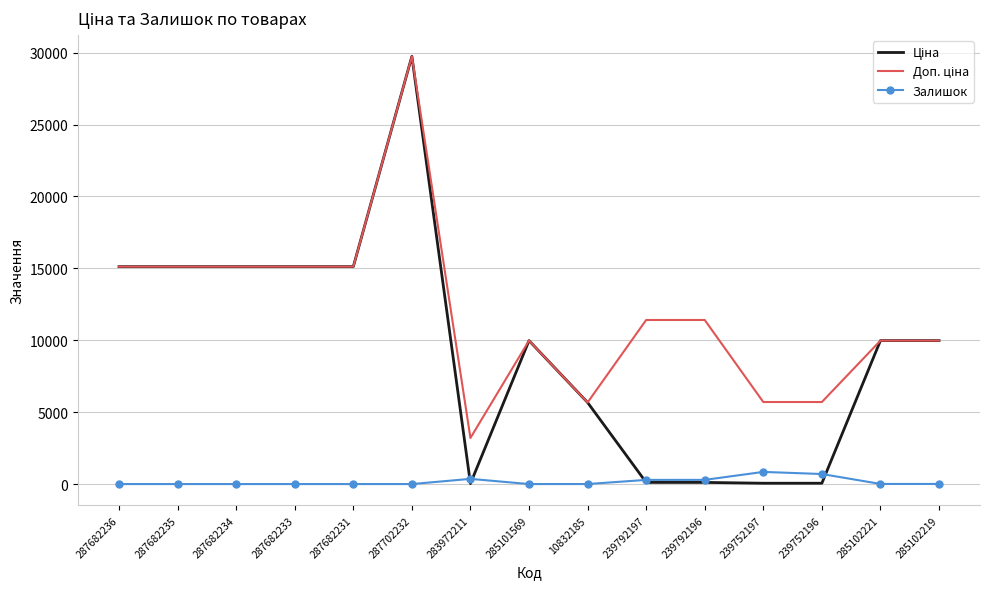

At which category is the sum across all series the highest?

287702232